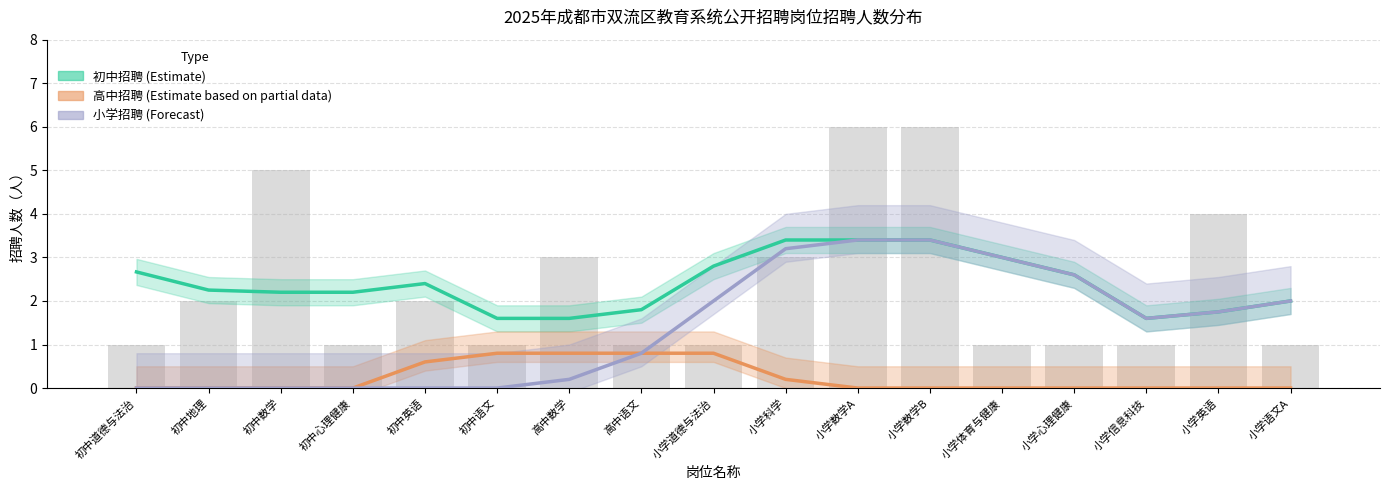

What are all the series names shown in the legend?

初中招聘 (Estimate), 高中招聘 (Estimate based on partial data), 小学招聘 (Forecast)